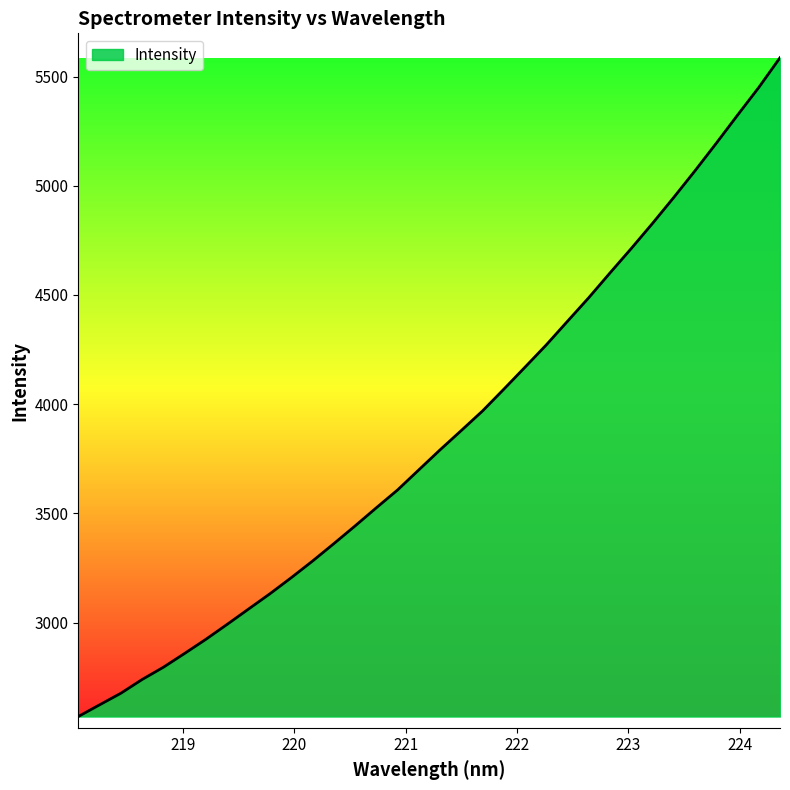

What is the difference between the second highest and minimum values?

2879.3